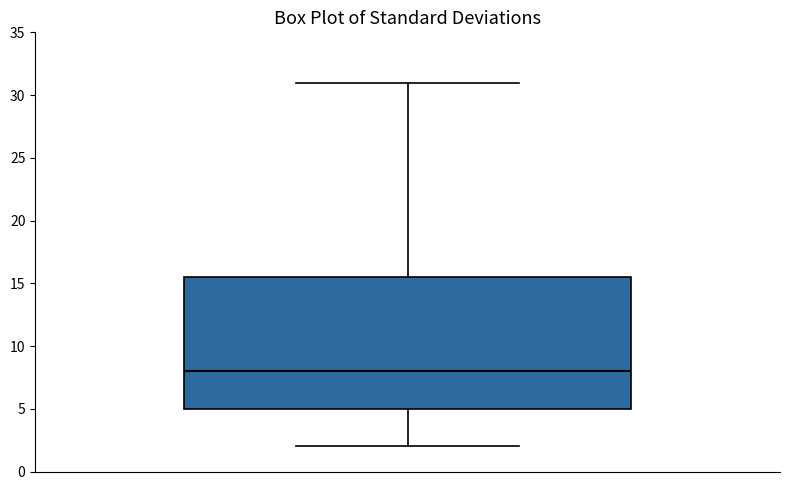

Where does the upper whisker of the box end on the y-axis? The values are not printed on the chart, so give them approximately, as read against the axis.

31.0